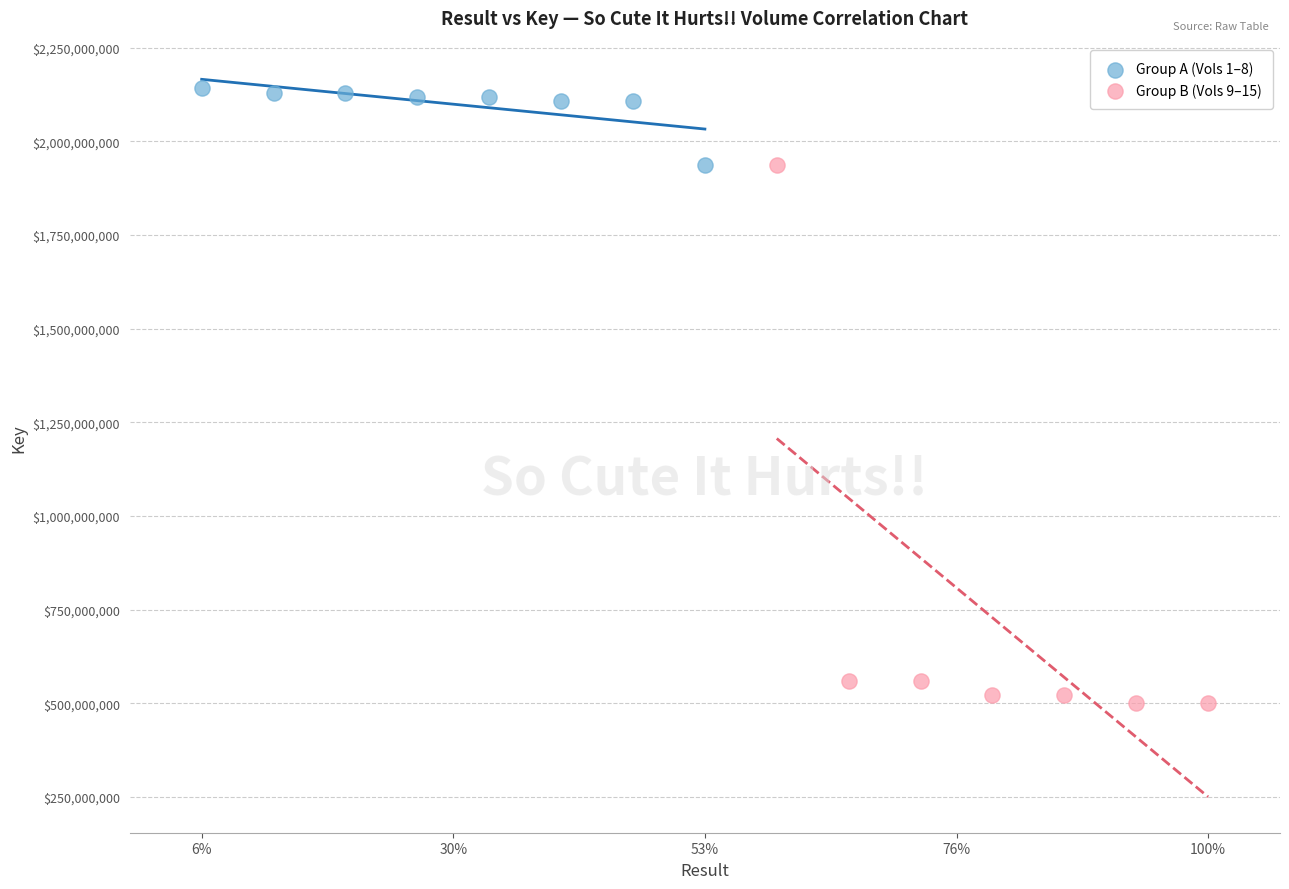

Which series reaches the maximum Y coordinate?

Group A (Vols 1–8)